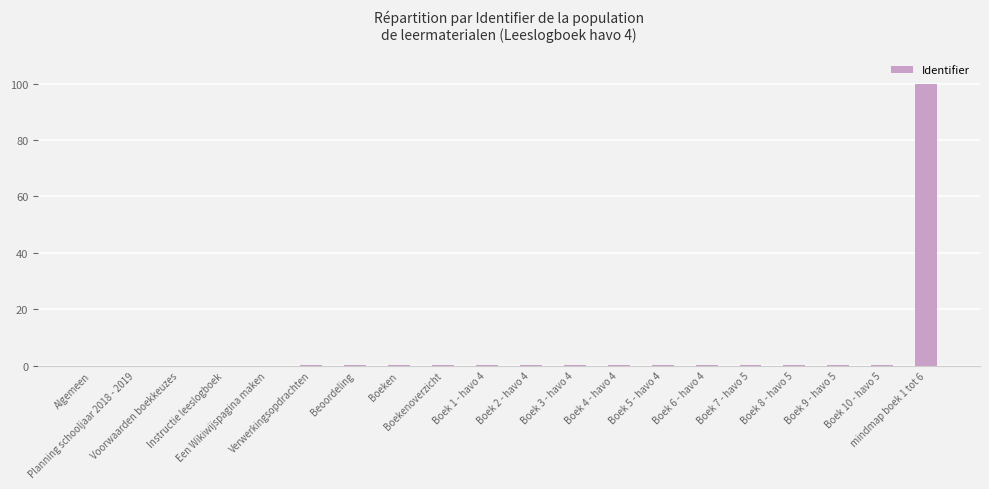

What is the maximum value shown in the chart?

100.0